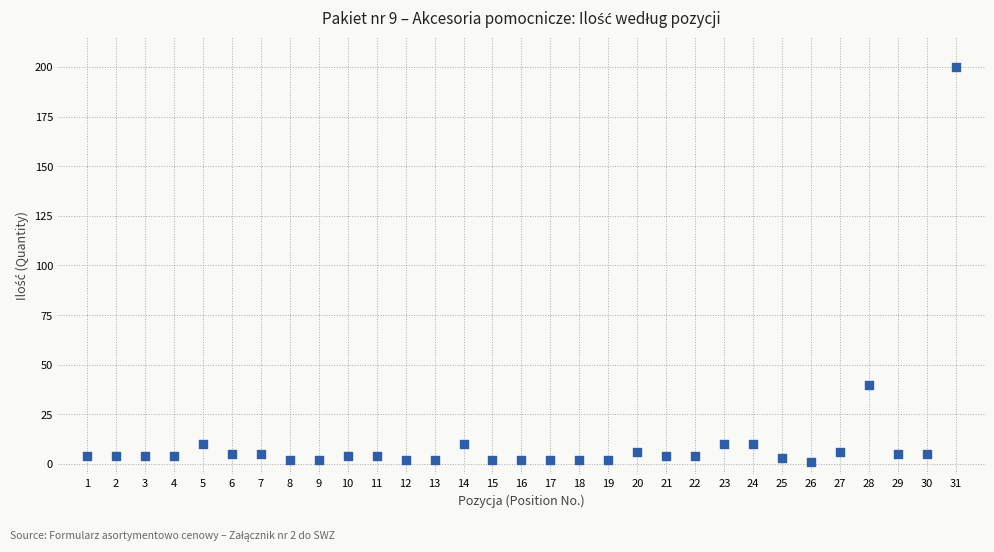

What Y value in the scatter plot is closest to 100?

40